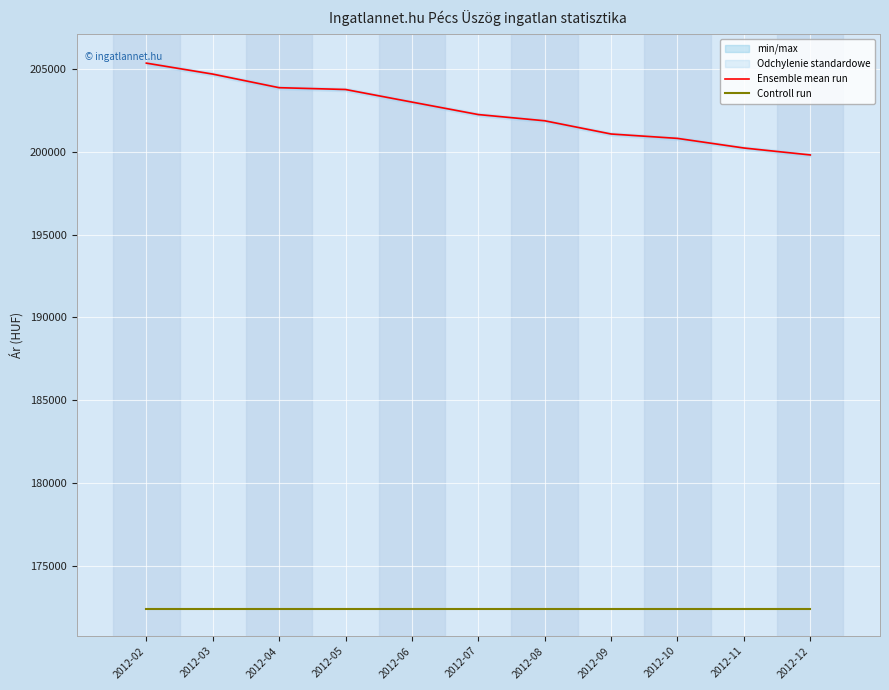

At 2012-04, list the series in order from smallest to largest.

Controll run, Ensemble mean run